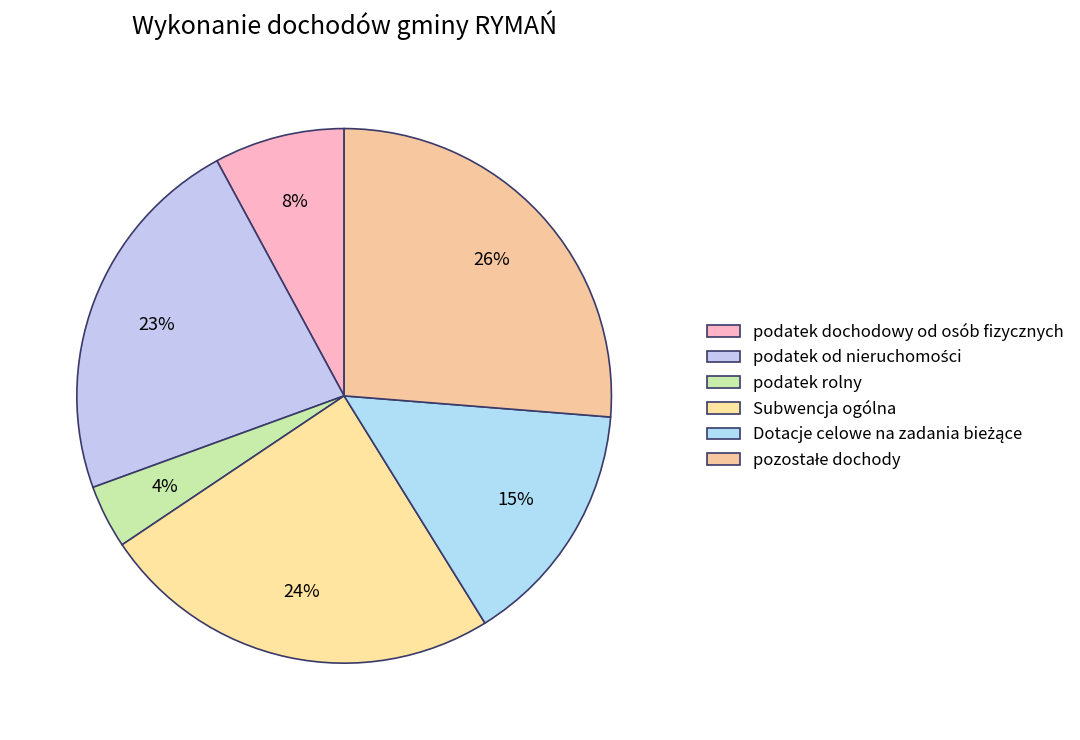

To the nearest percent, what is the average slice percentage?

17%